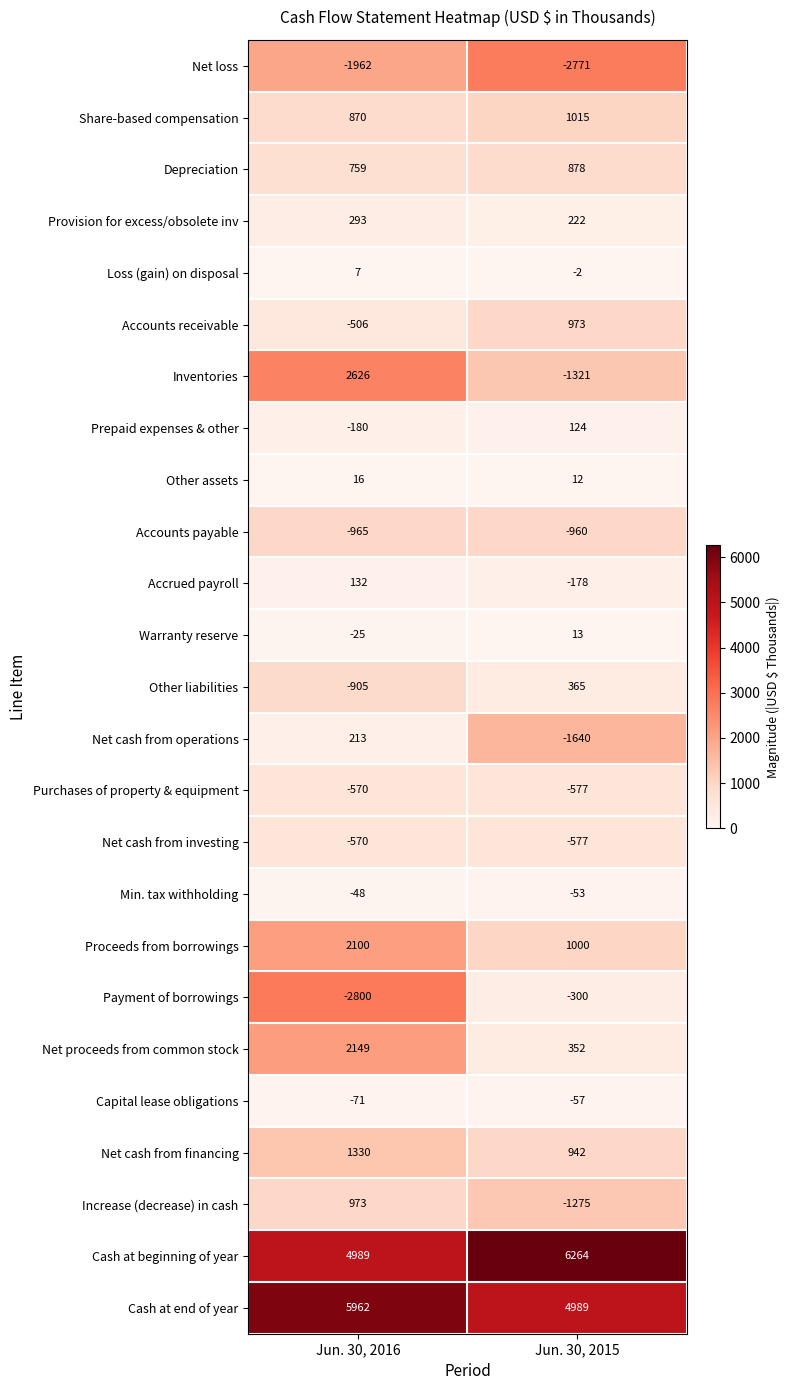

Rank the categories by Net cash from financing value from lowest to highest.

Jun. 30, 2015, Jun. 30, 2016